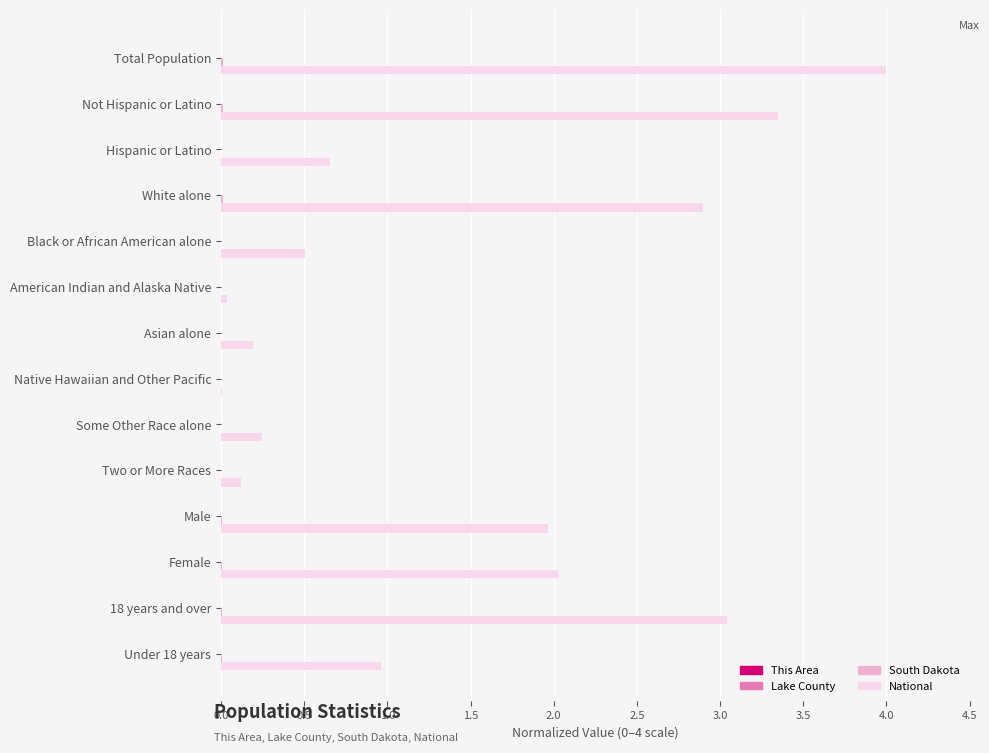

What is the total value across all series at Female?

2.0